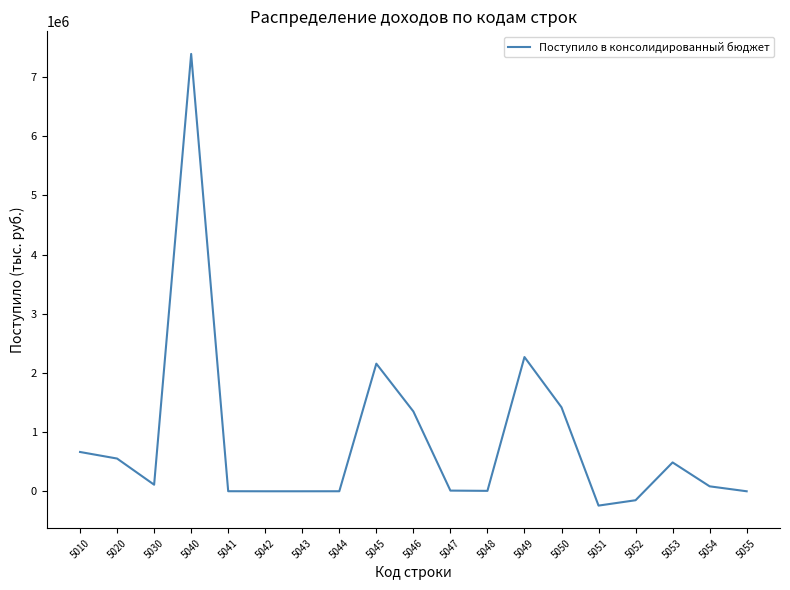

What is the difference between the maximum and minimum values?

7632137